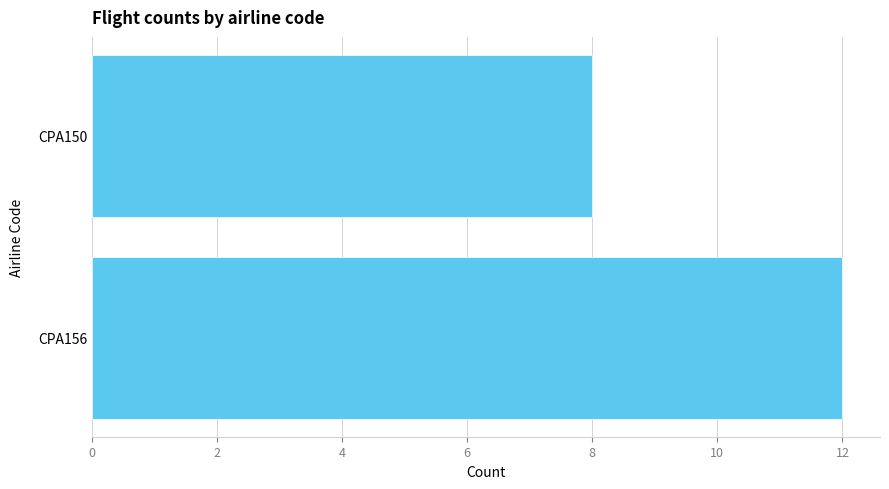

List the labels in order of value, smallest first.

CPA150, CPA156